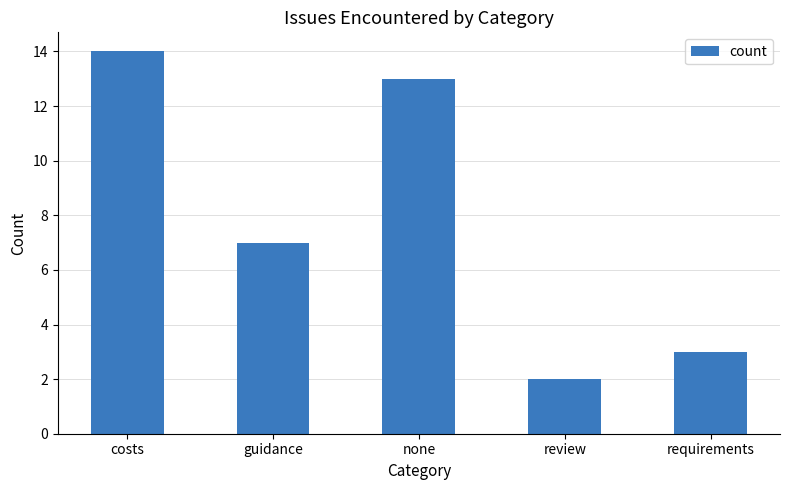

What is the sum of all values?

39